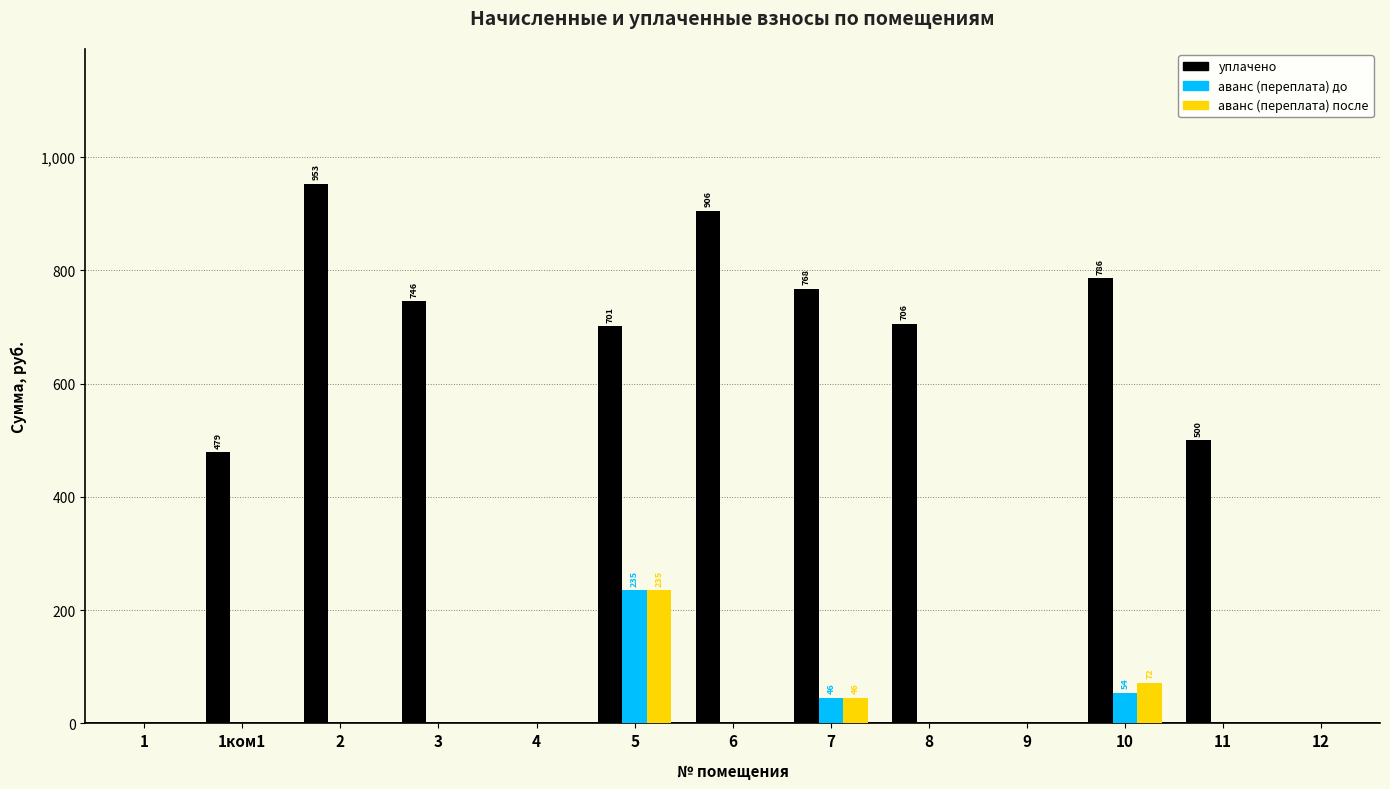

What is the greatest value displayed?

953.0